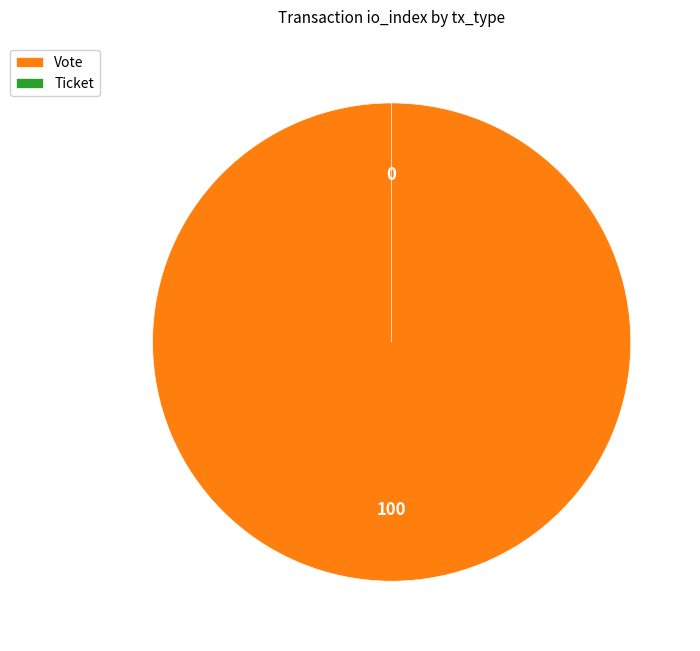

True or false: Vote accounts for 100% of the total.

True